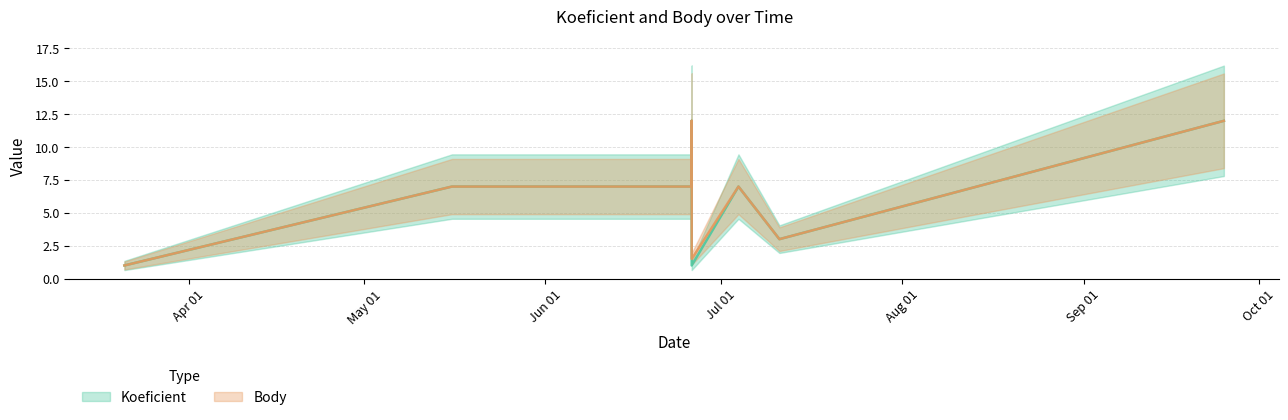

Rank the series at 2015-06-20 from highest to lowest value.

Koeficient, Body